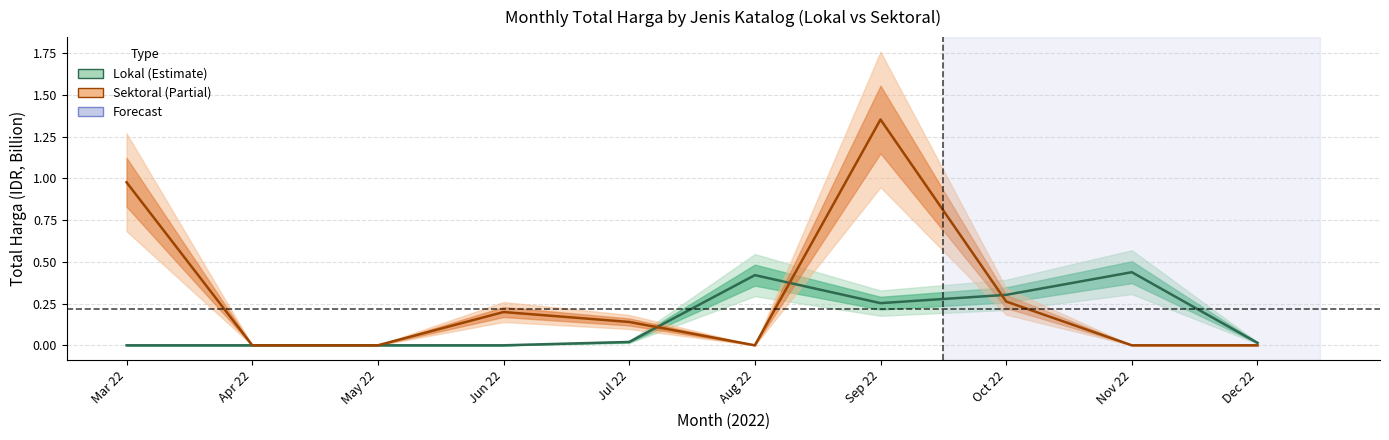

Is the value of Lokal at Dec 22 greater than the value of Sektoral at Sep 22?

No